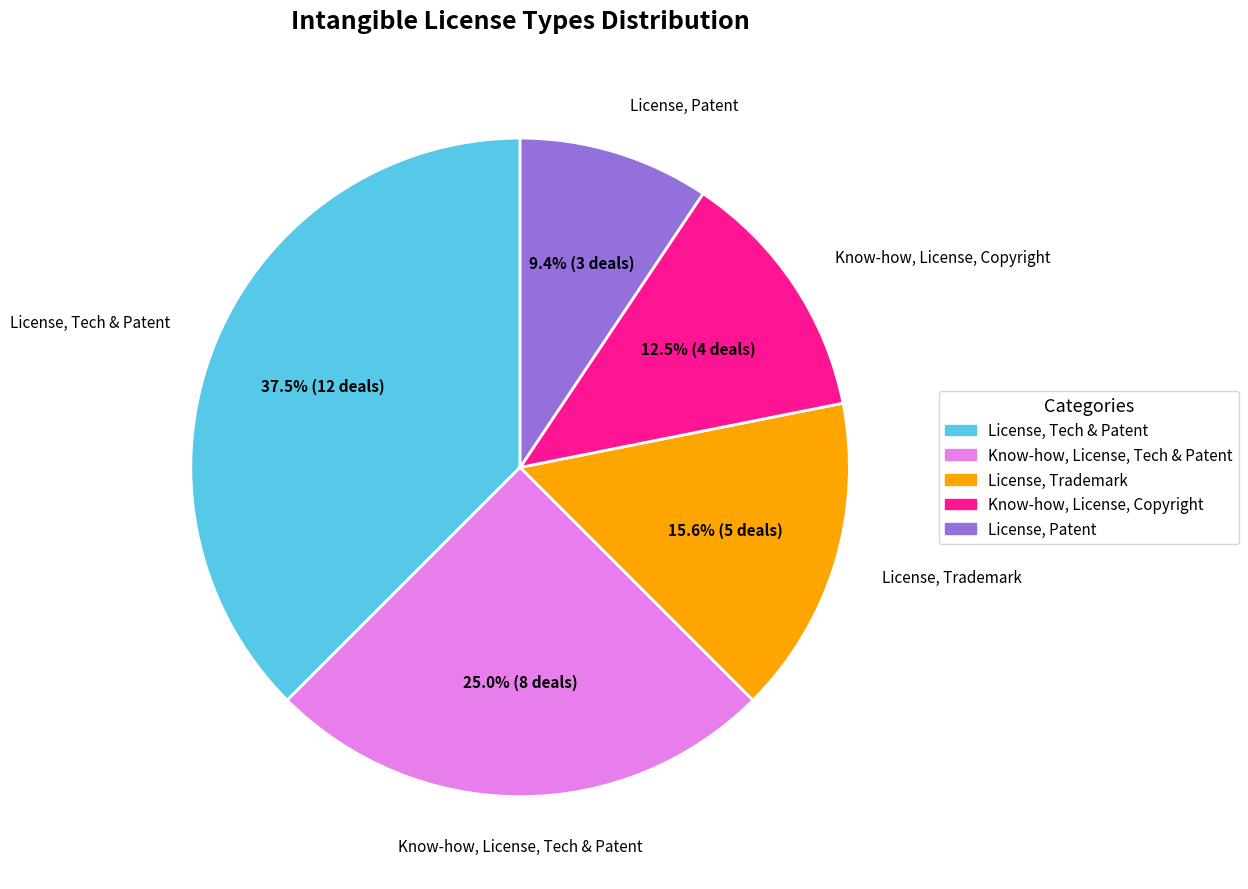

Which slice is the smallest?

License, Patent